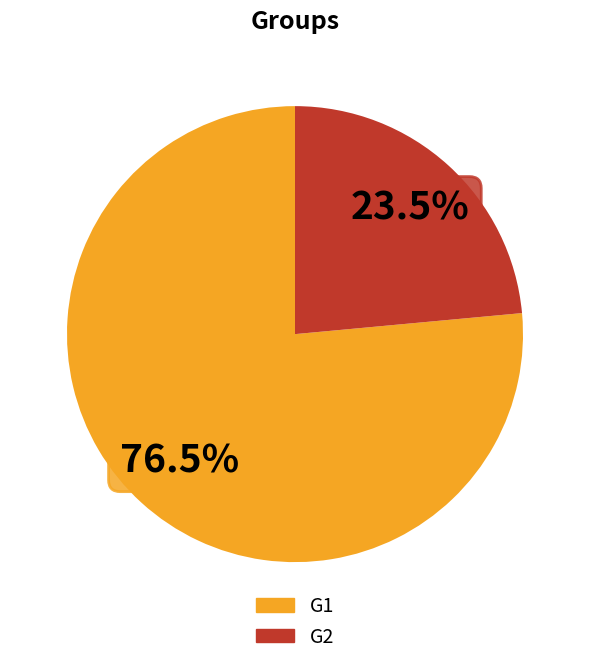

How many segments does this pie chart have?

2